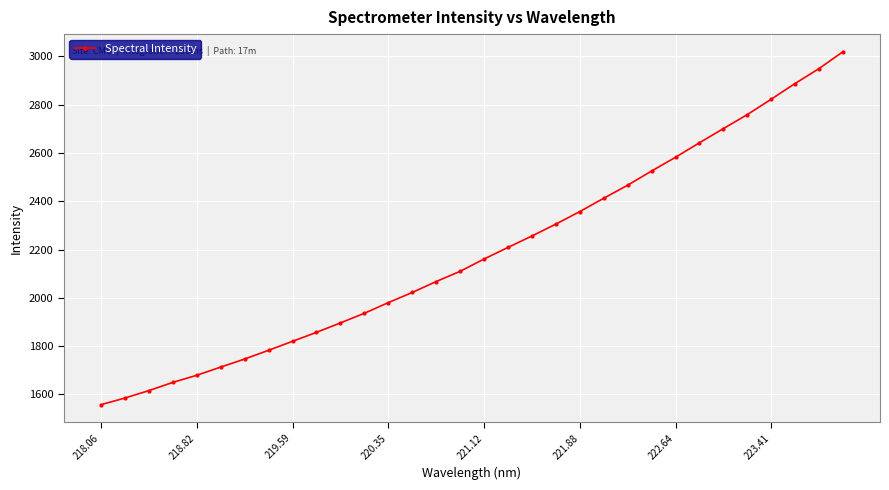

What is the value of the 15th point from the left?

2067.3